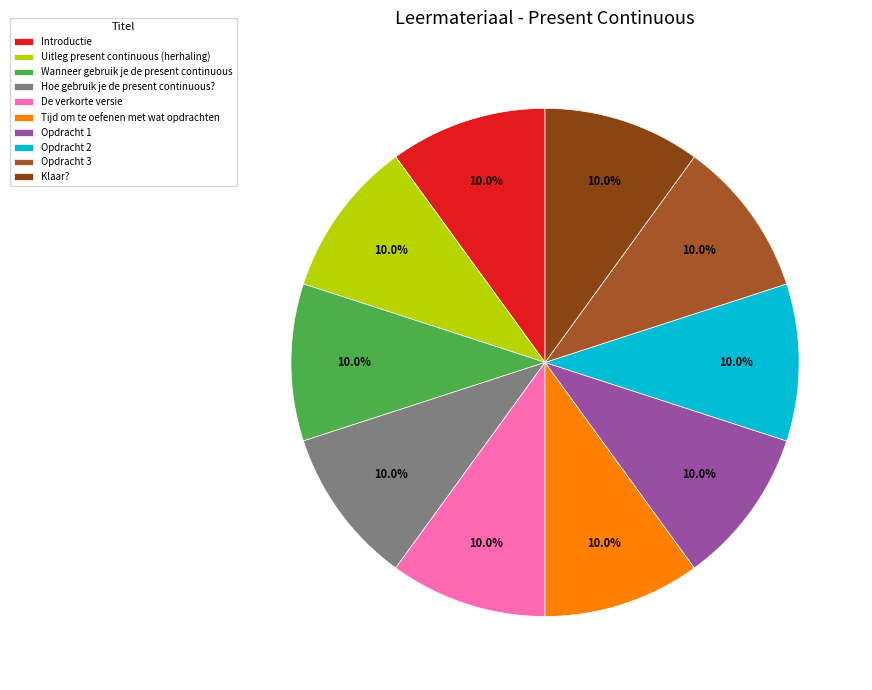

How many slices are in this pie chart?

10